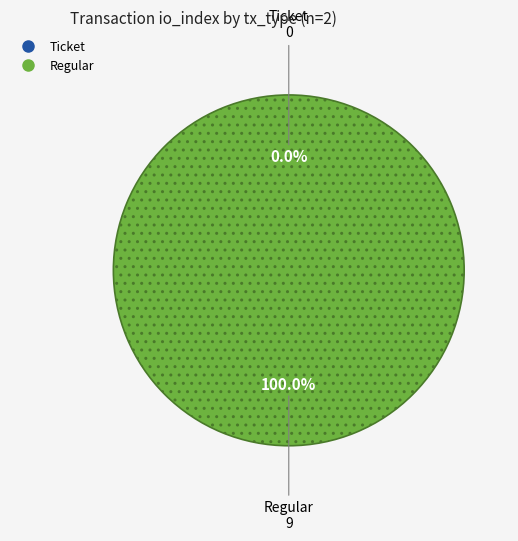

Which category has the biggest portion of the pie?

Regular